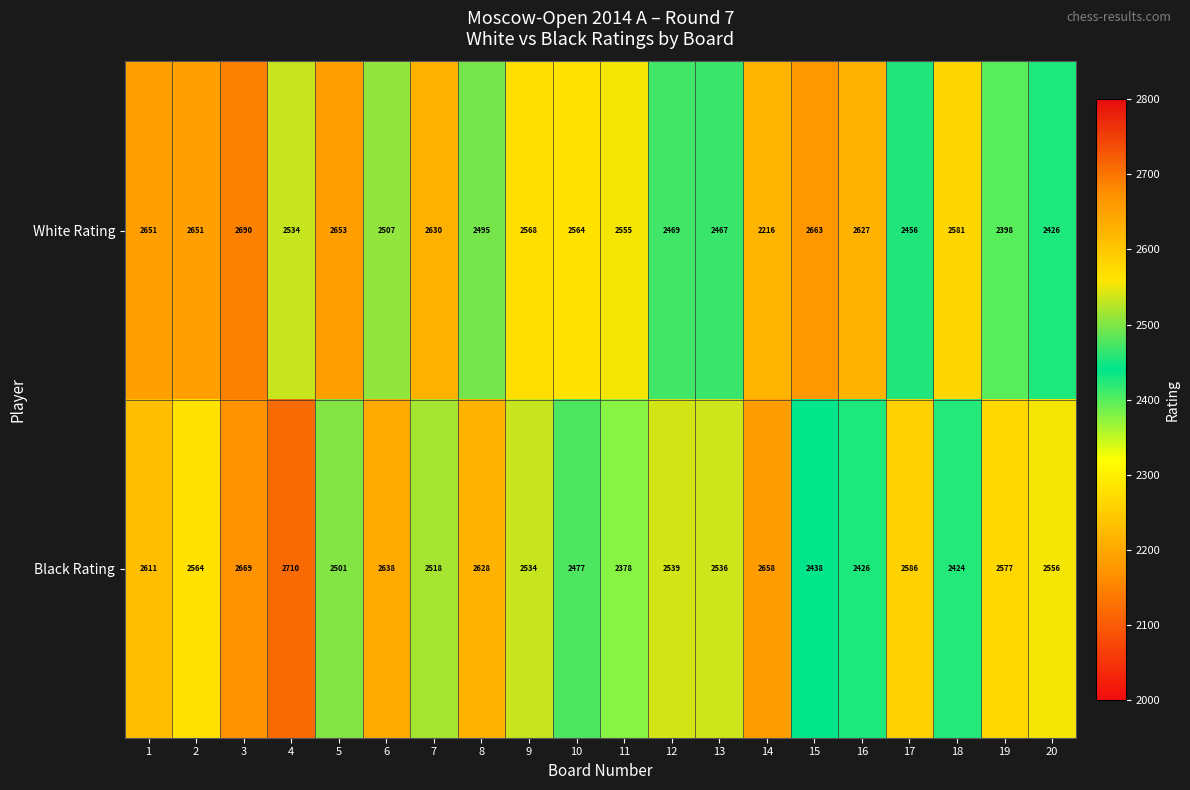

Which series has the widest spread of values?

White Rating